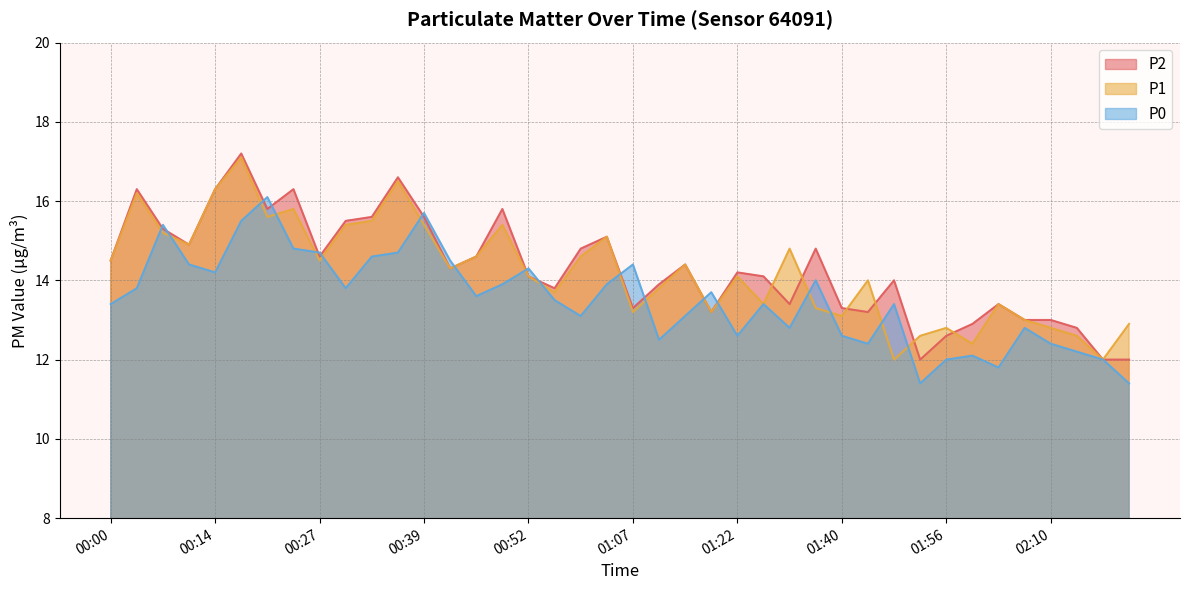

What is the difference between the P0 values at 02:10 and 02:17?

0.4